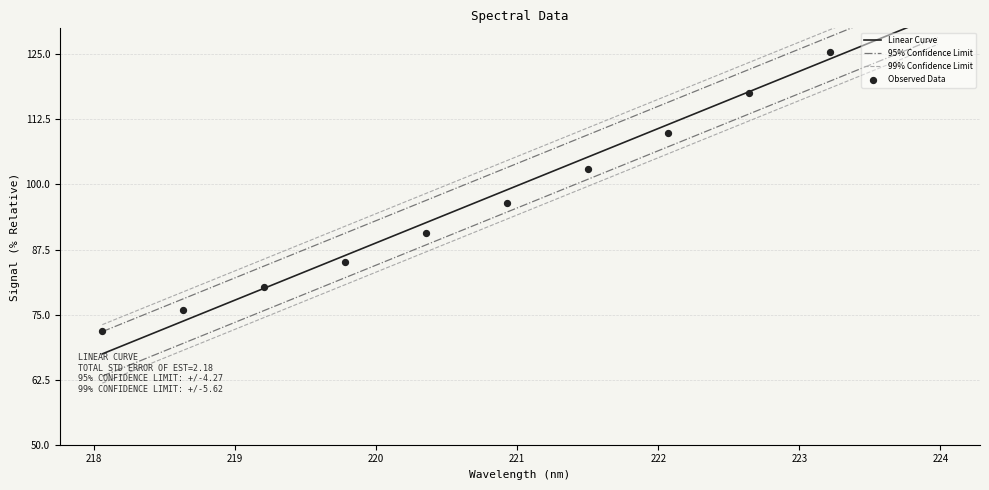

Between 218.8244 and 222.6447, which is larger?

222.6447